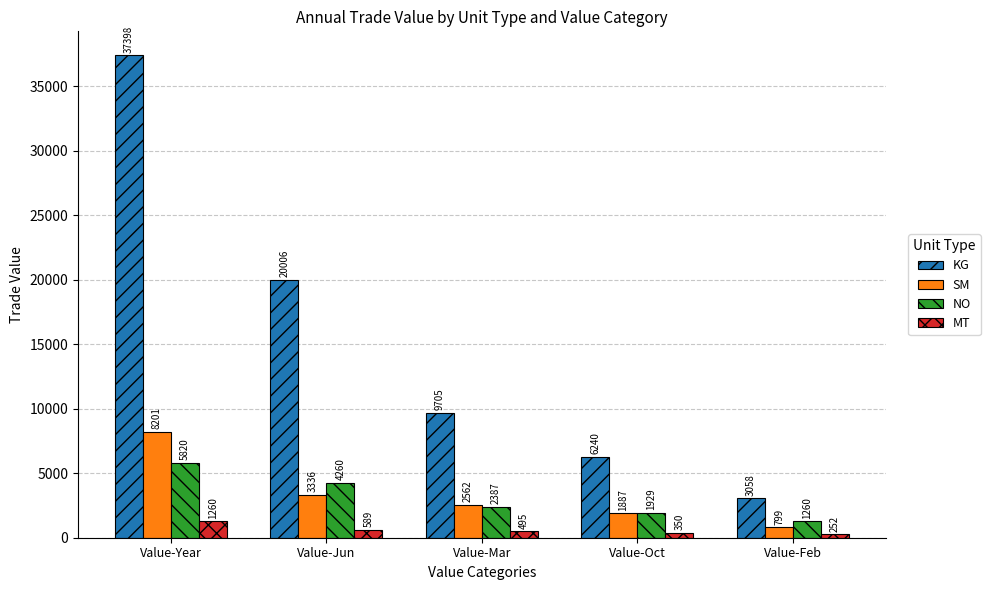

What is the total value across all series at Value-Mar?

15149